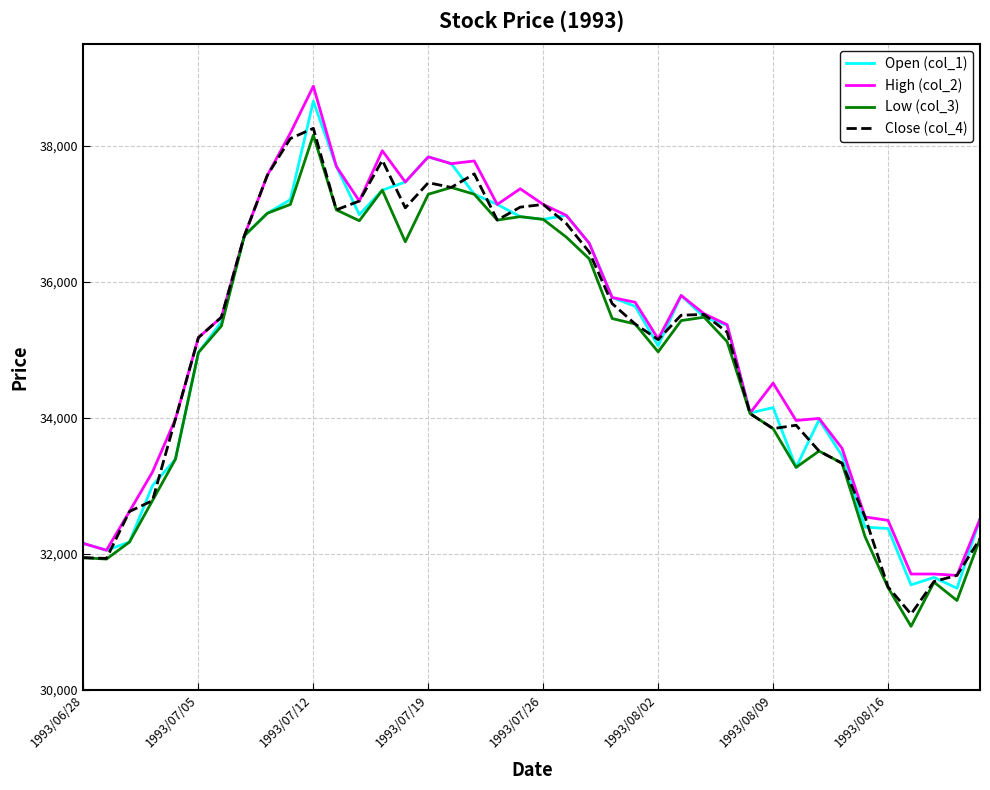

In Open (col_1), how many points are higher than both neighbors (excluding endpoints)?

7